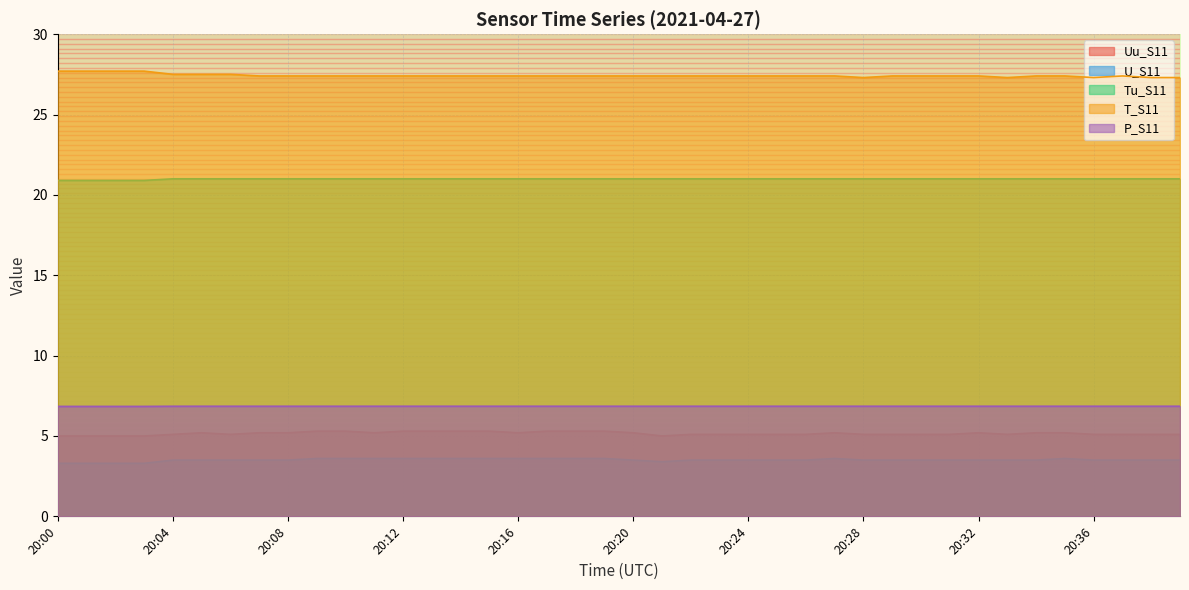

At how many categories does at least one series exceed 21?

40